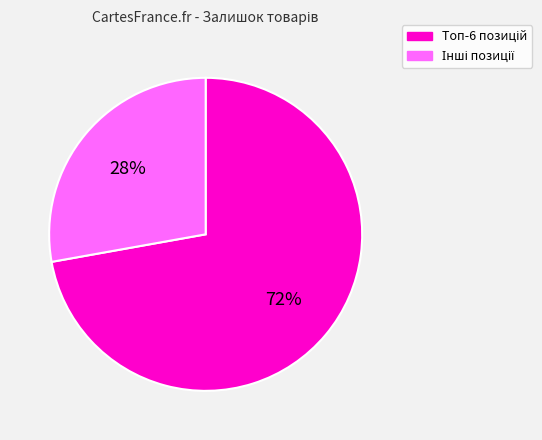

Count the number of slices in the pie.

2